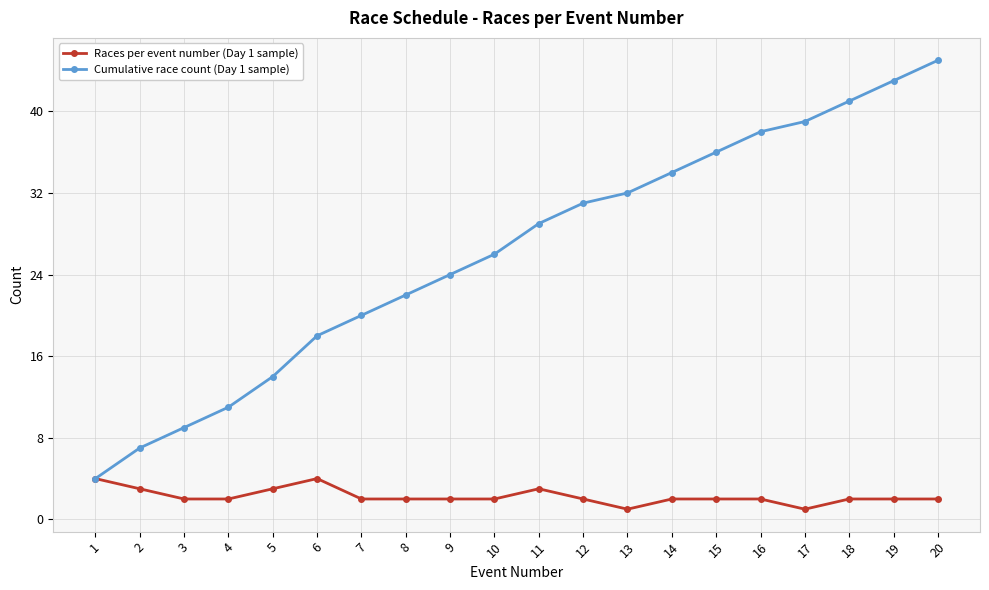

True or false: Cumulative race count (Day 1 sample) has more than 0 interior local peaks.

False